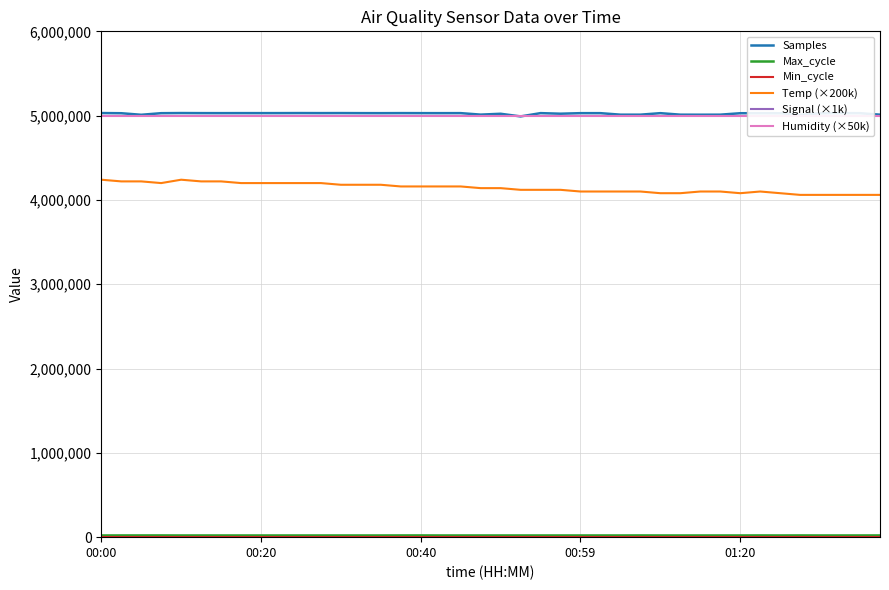

What is the highest value of the Samples series?

5030641.0